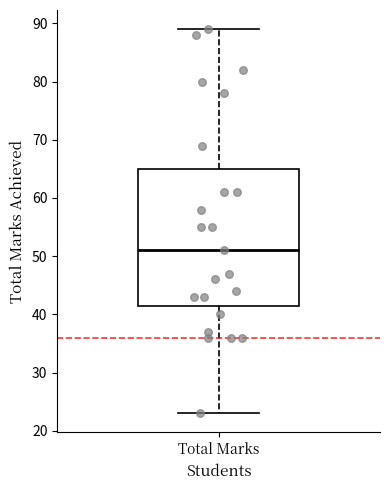

Read this box plot against the y-axis: the position of the median line, the range covered by the box, and the ends of both whiskers. The values are not printed on the chart, so give them approximately, as read against the axis.

median 51, box 42 to 65, whiskers 23 to 89